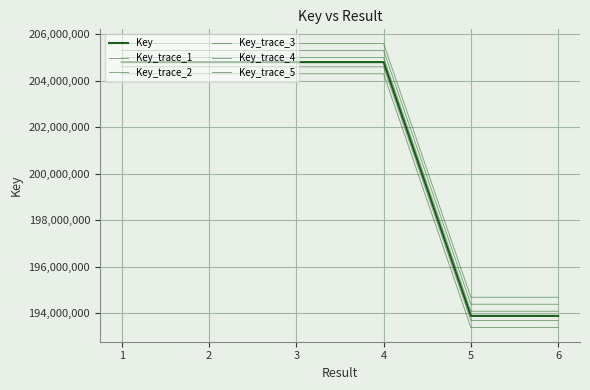

What is the sum of all Key_trace_2 values?

1205747943